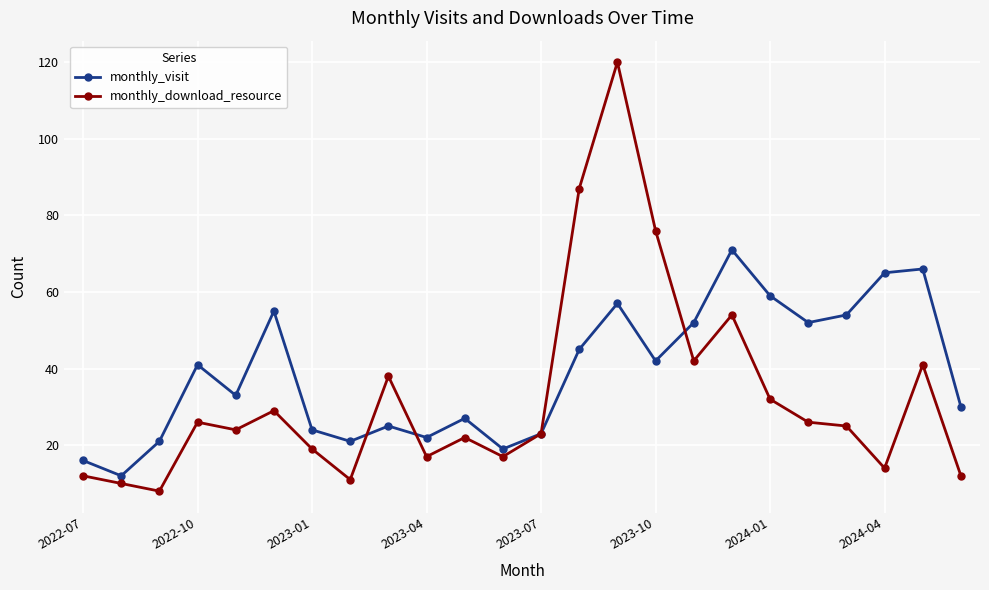

What is the maximum value for monthly_visit?

71